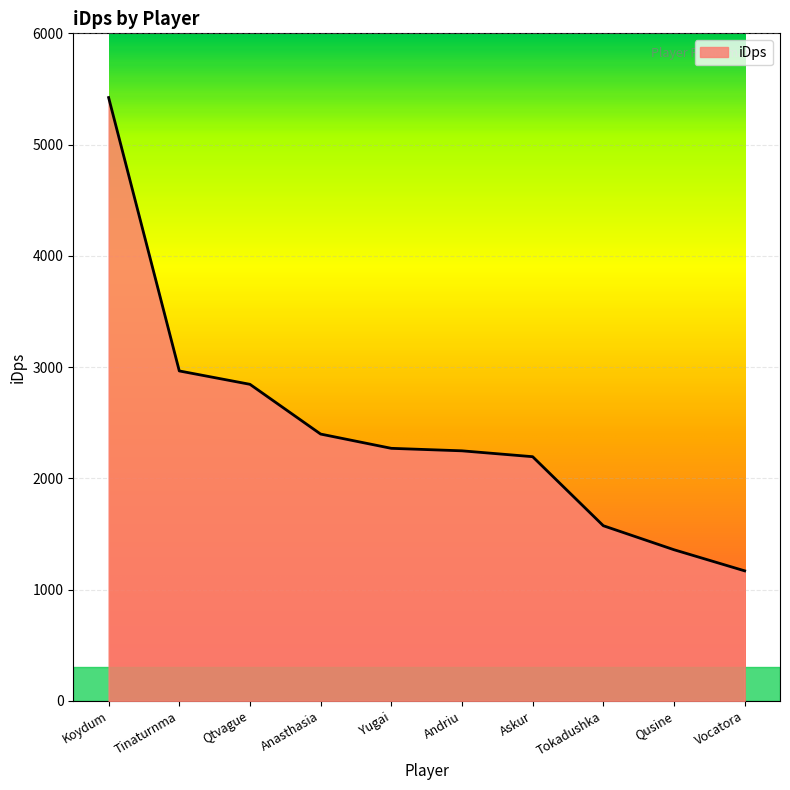

How many lines are shown in the chart?

1